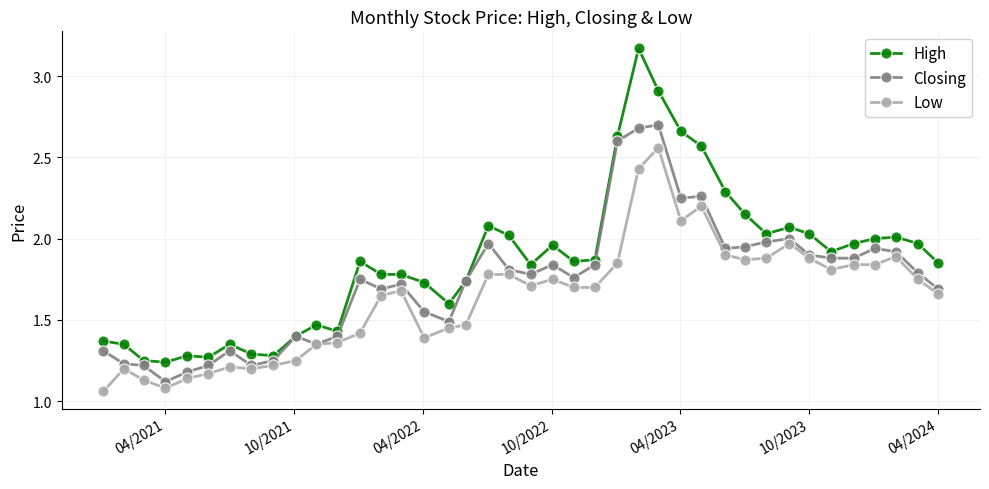

True or false: Low and High cross at least once.

False